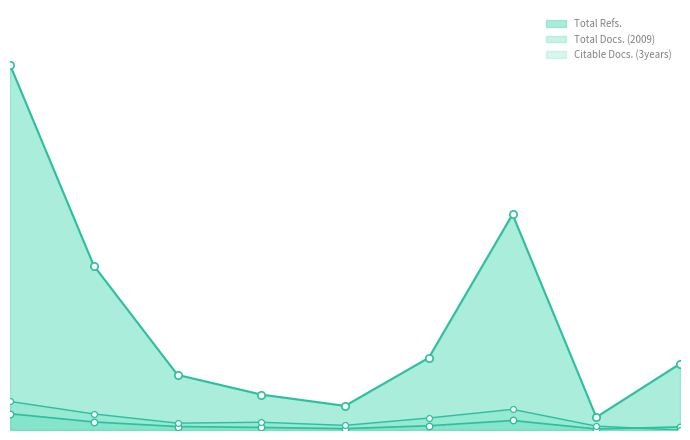

At which category is the sum across all series the highest?

1